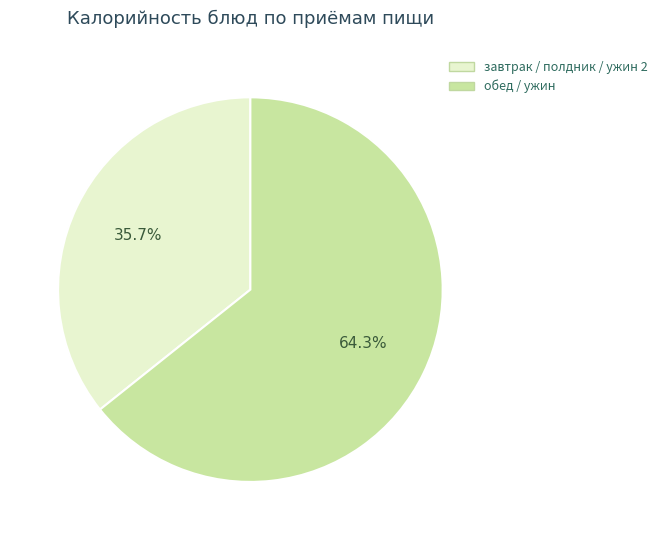

Which has a higher value, обед / ужин or завтрак / полдник / ужин 2?

обед / ужин